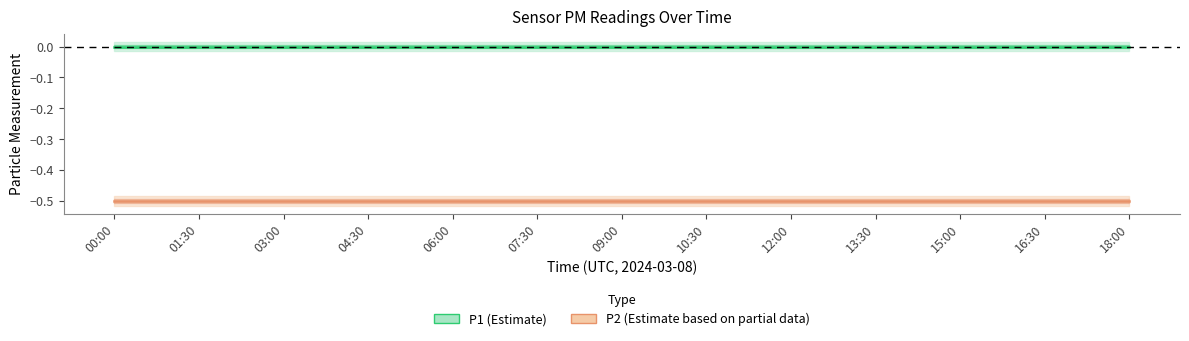

True or false: P2 (Estimate based on partial data) and P1 (Estimate) cross at least once.

False